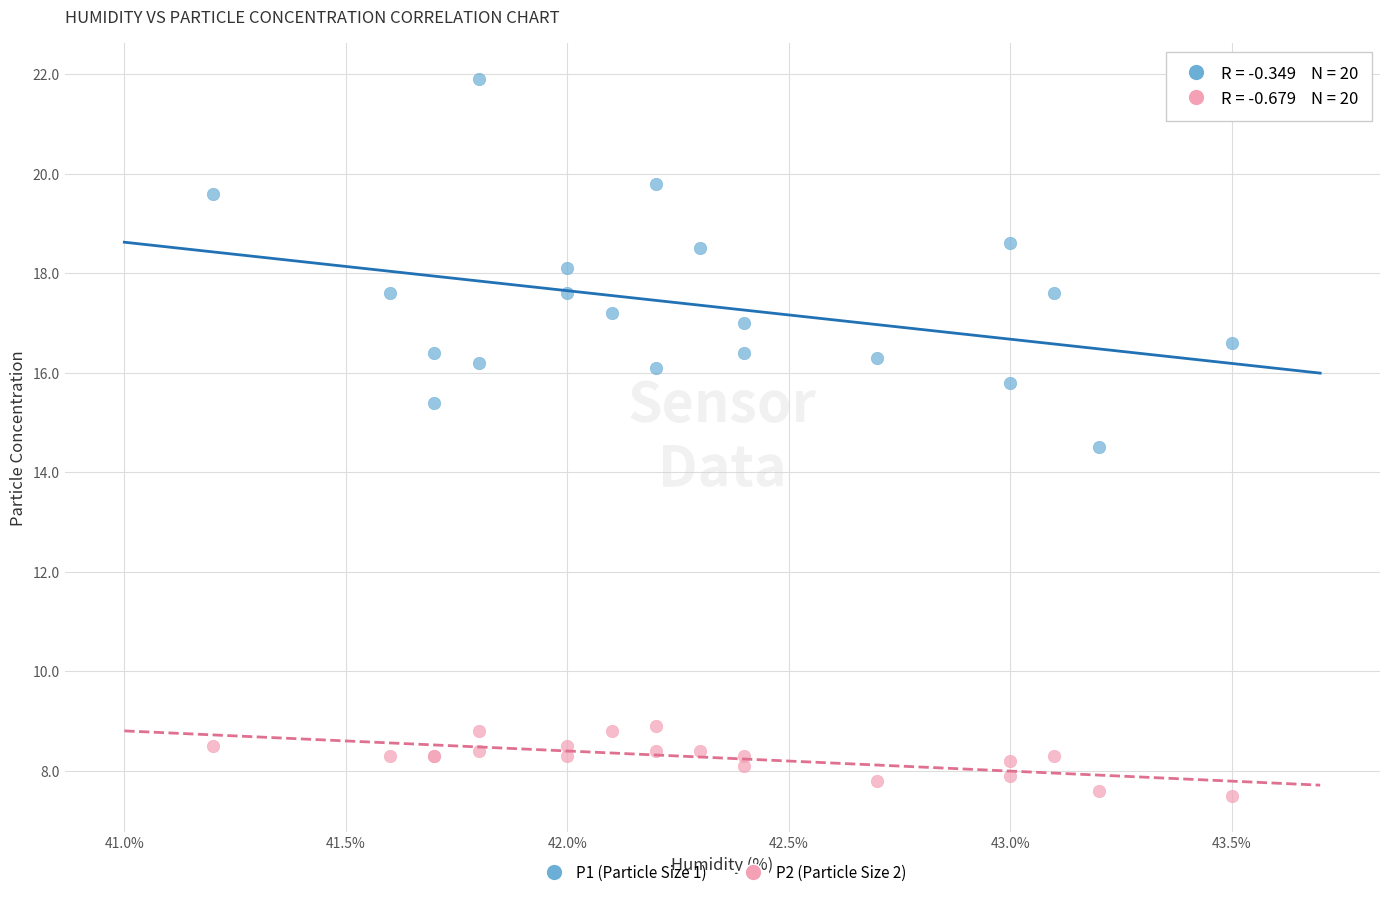

What is the X range (max minus min) for the scatter plot?

2.3